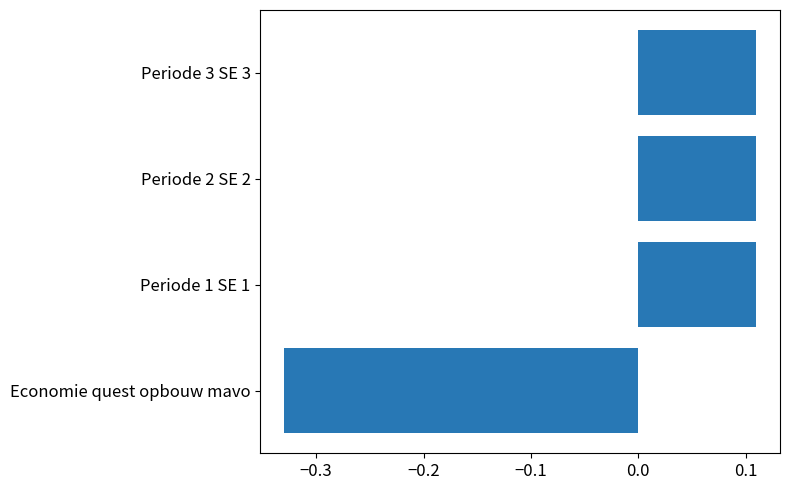

Count the number of categories in the chart.

4